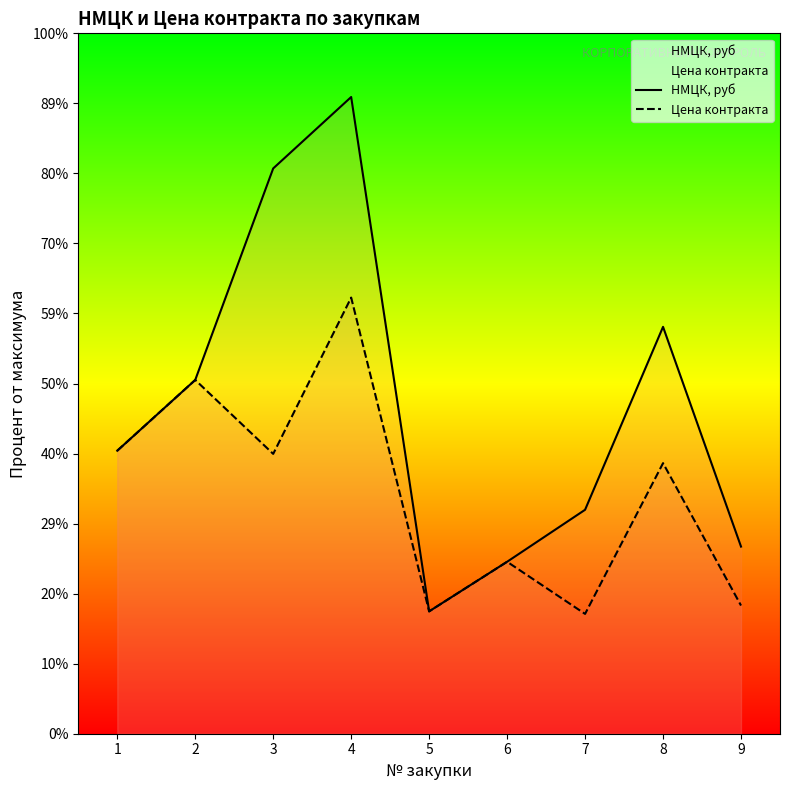

The value of НМЦК, руб at 9 is 79340.0. True or false?

True